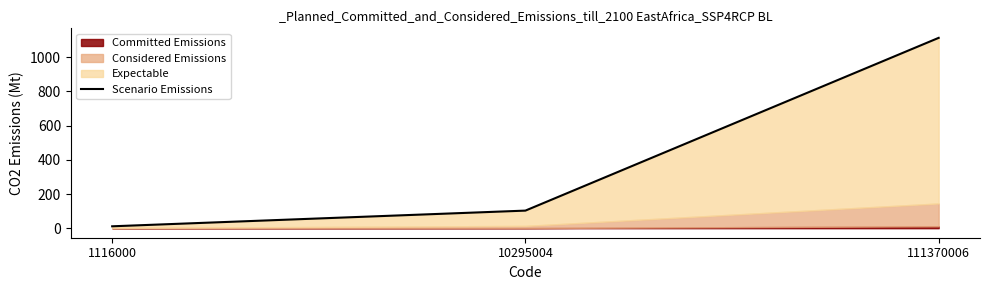

The value at 111370006 is 1601.7. True or false?

False